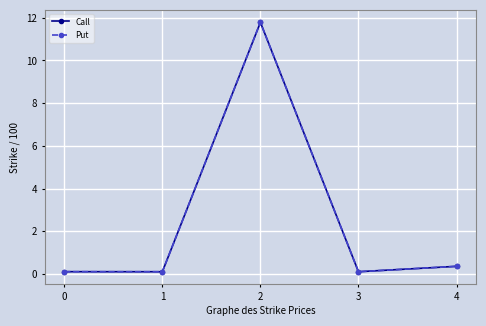

Is this an area chart (filled region under the line)?

No